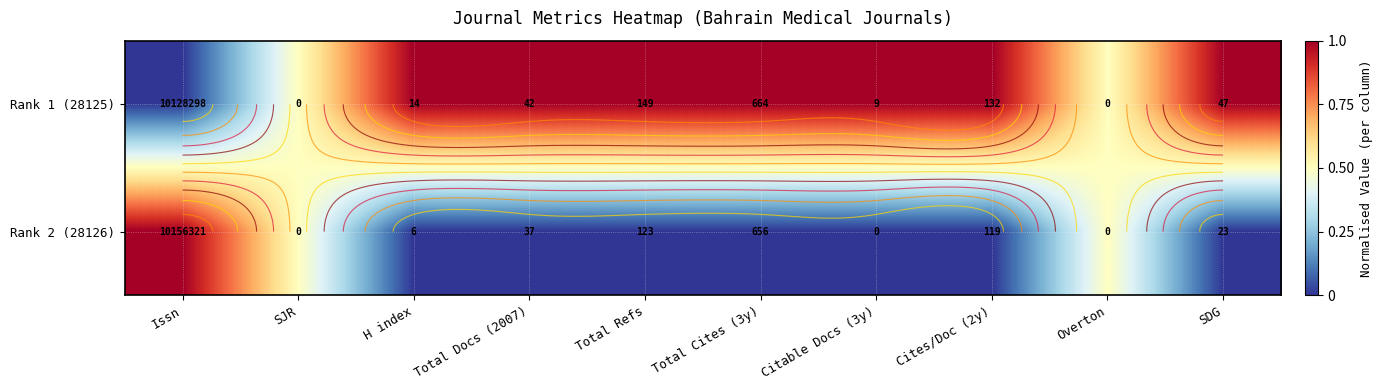

At which category is the sum across all series the highest?

Issn